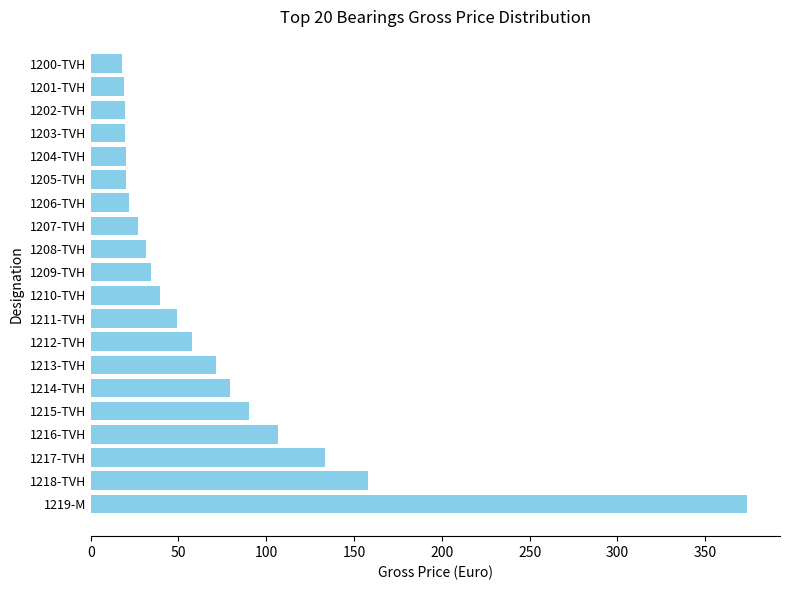

The chart shows a value of 39.5 at 1213-TVH. True or false?

False